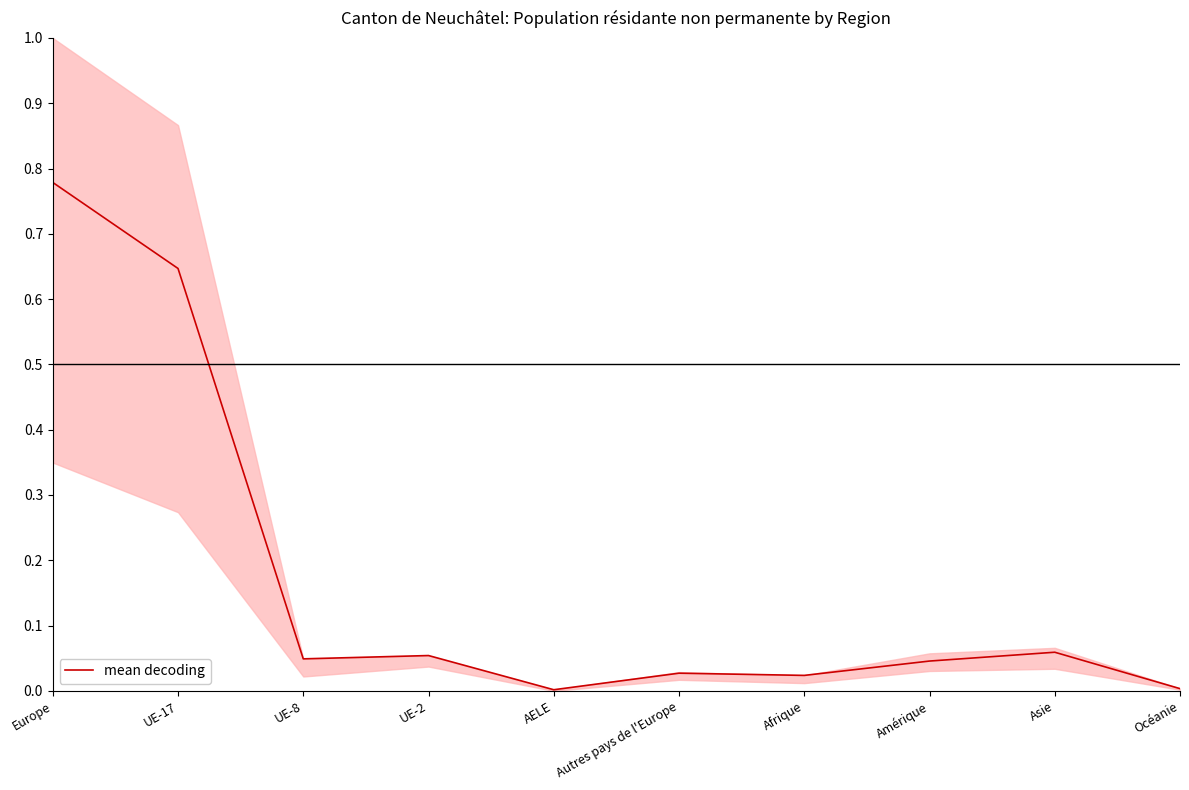

Reading left to right, list all the values displayed in this chart.

Europe=0.8	UE-17=0.6	UE-8=0.0	UE-2=0.1	AELE=0.0	Autres pays de l'Europe=0.0	Afrique=0.0	Amérique=0.0	Asie=0.1	Océanie=0.0